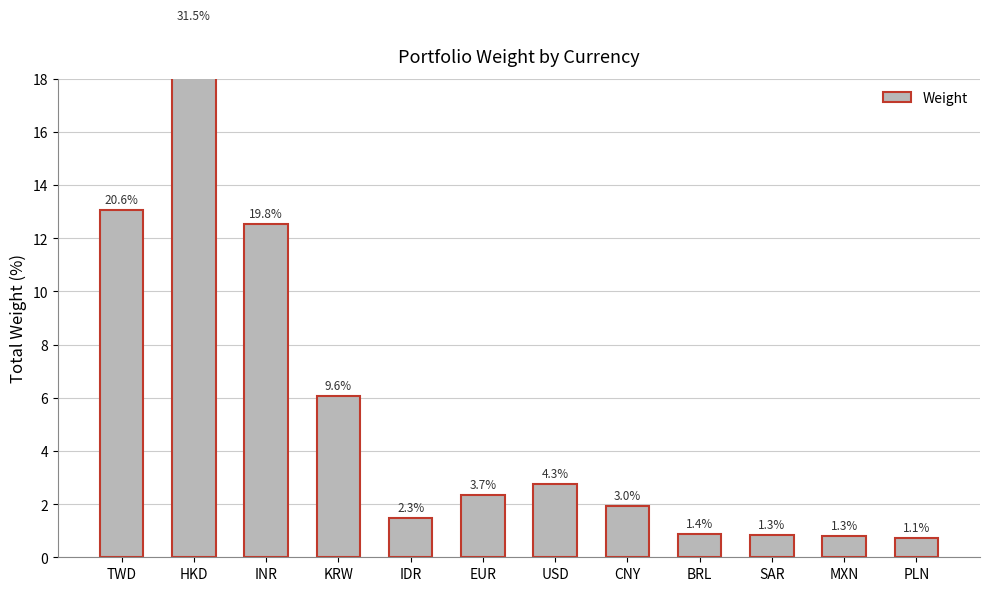

Rank the categories by value from highest to lowest.

HKD, TWD, INR, KRW, USD, EUR, CNY, IDR, BRL, SAR, MXN, PLN